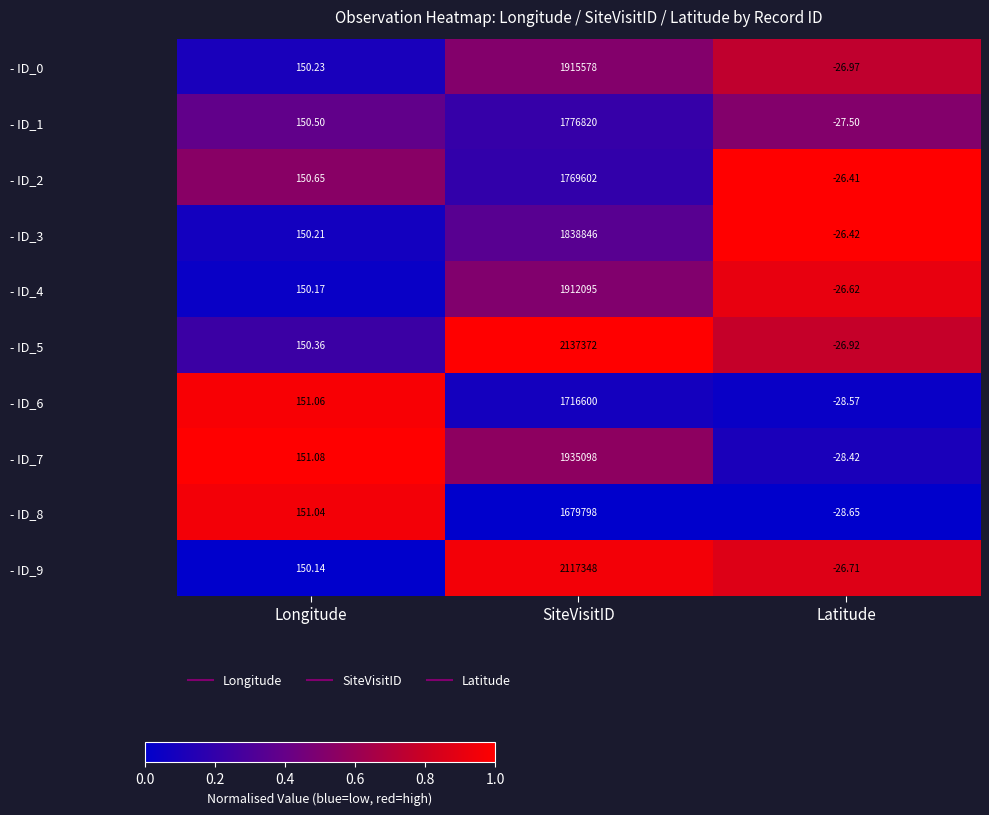

Is the value of - ID_4 at Longitude greater than the value of - ID_6 at SiteVisitID?

No